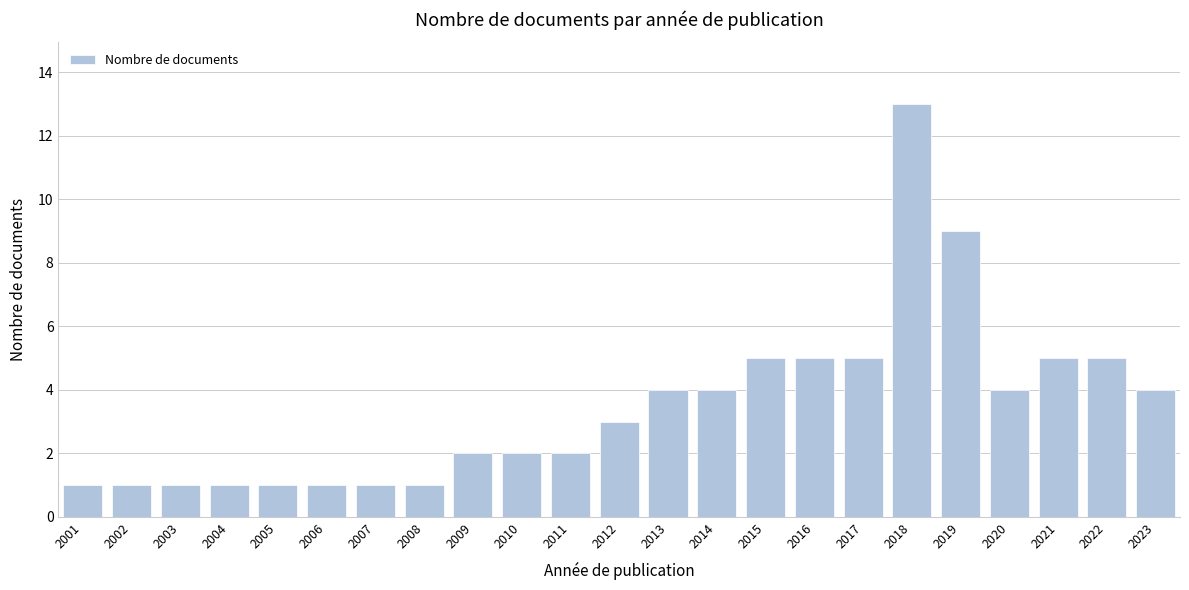

Reading left to right, transcribe all the data shown in this chart.

1	1	1	1	1	1	1	1	2	2	2	3	4	4	5	5	5	13	9	4	5	5	4